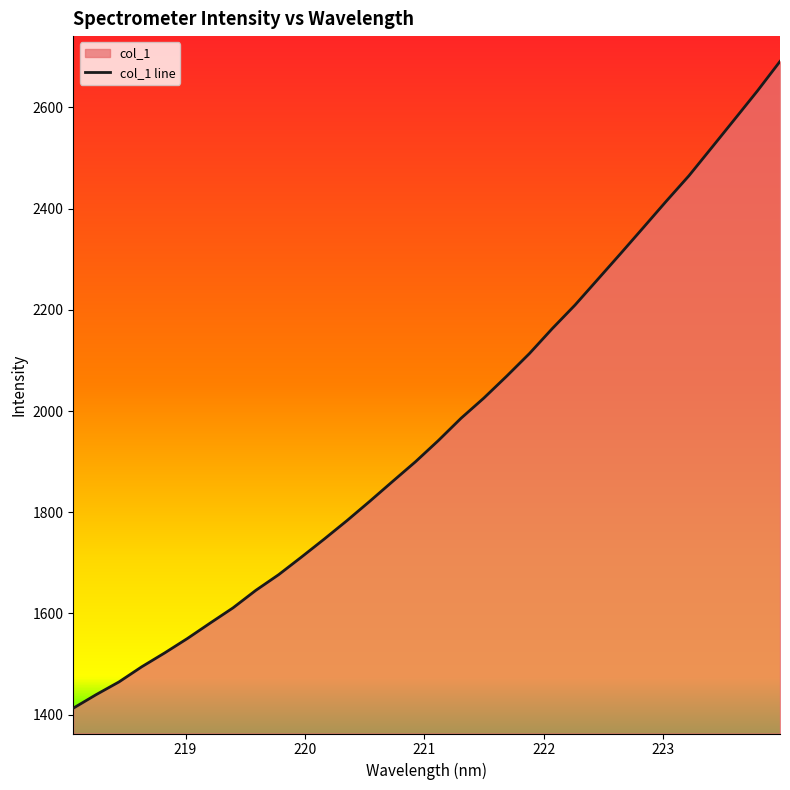

What is the minimum value shown in the chart?

1412.8